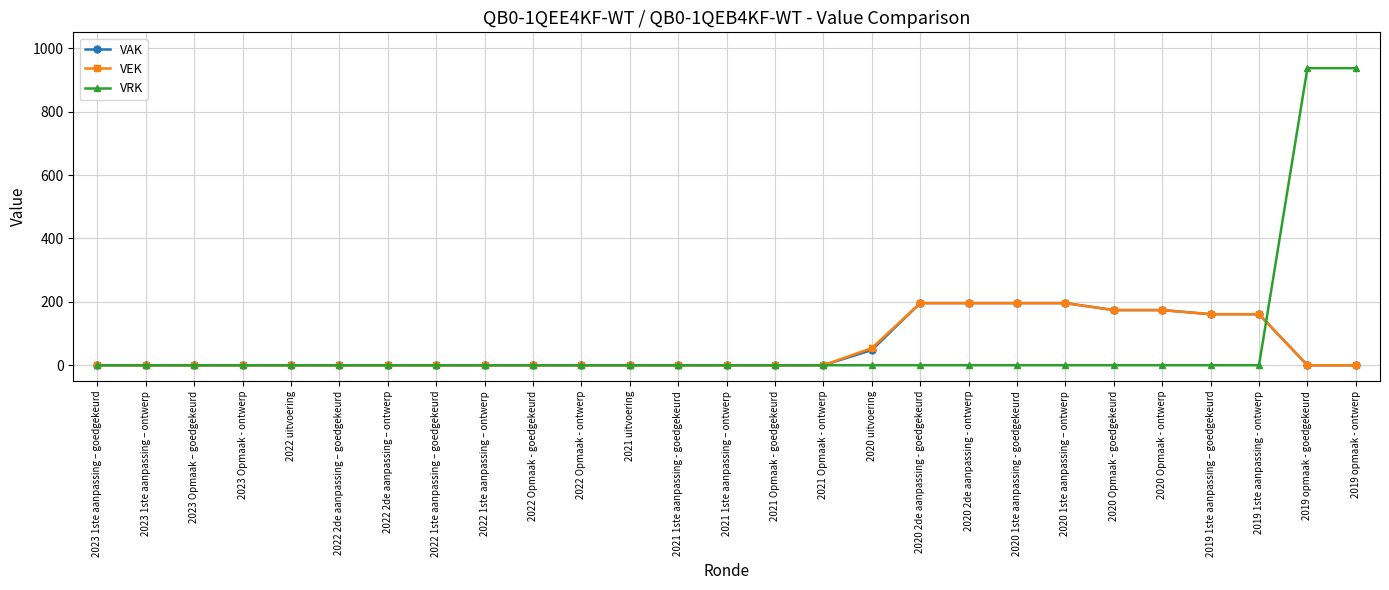

What is the label of the 14th point from the left?

2021 1ste aanpassing – ontwerp